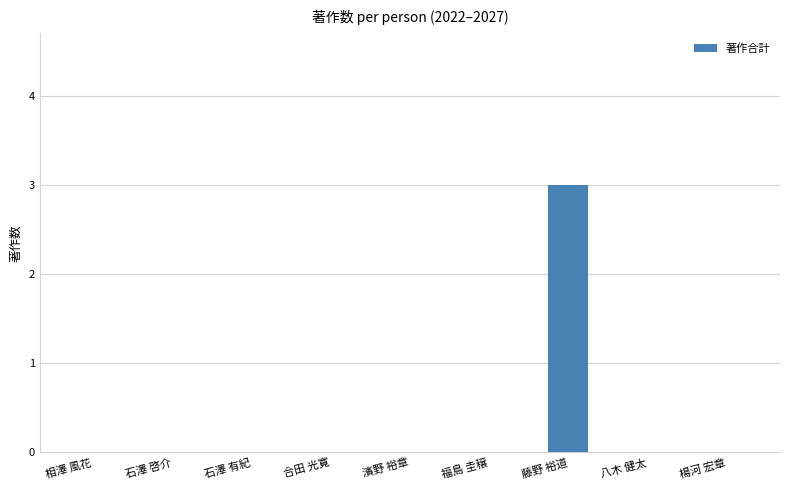

Are the bars horizontal?

No